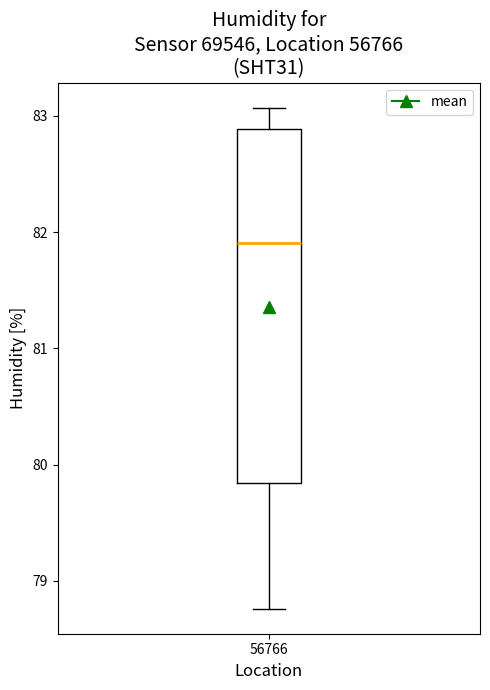

Where does the lower whisker of the box at x = 56766 end on the y-axis? The values are not printed on the chart, so give them approximately, as read against the axis.

78.8